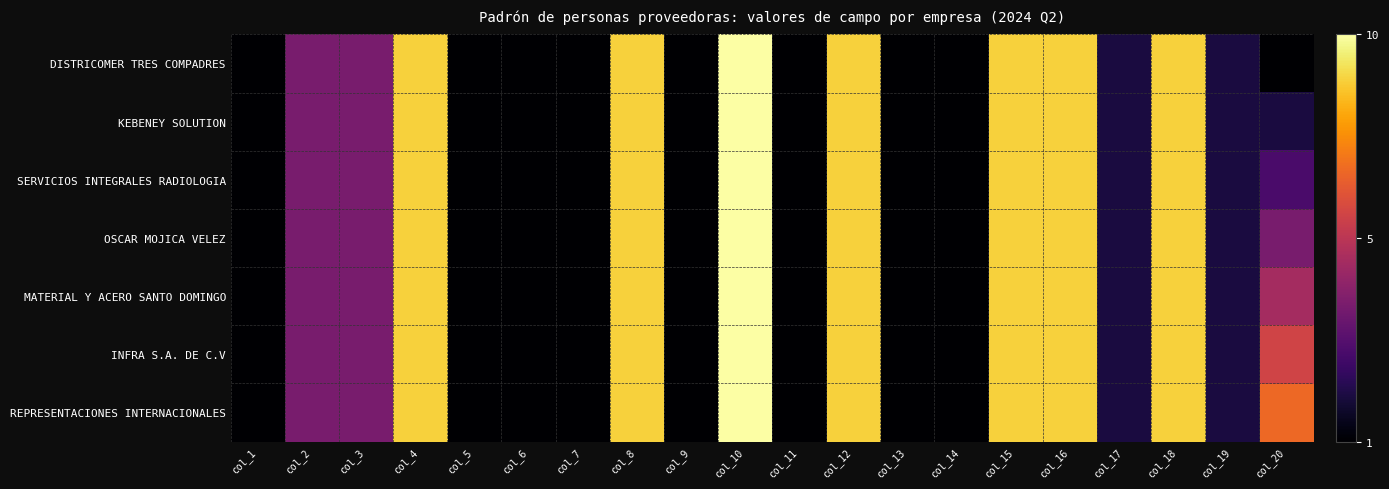

Reading right to left, extract all data points from this chart.

DISTRICOMER TRES COMPADRES: col_20=1	col_19=2	col_18=9	col_17=2	col_16=9	col_15=9	col_14=1	col_13=1	col_12=9	col_11=1	col_10=10	col_9=1	col_8=9	col_7=1	col_6=1	col_5=1	col_4=9	col_3=4	col_2=4	col_1=1
KEBENEY SOLUTION: col_20=2	col_19=2	col_18=9	col_17=2	col_16=9	col_15=9	col_14=1	col_13=1	col_12=9	col_11=1	col_10=10	col_9=1	col_8=9	col_7=1	col_6=1	col_5=1	col_4=9	col_3=4	col_2=4	col_1=1
SERVICIOS INTEGRALES RADIOLOGIA: col_20=3	col_19=2	col_18=9	col_17=2	col_16=9	col_15=9	col_14=1	col_13=1	col_12=9	col_11=1	col_10=10	col_9=1	col_8=9	col_7=1	col_6=1	col_5=1	col_4=9	col_3=4	col_2=4	col_1=1
OSCAR MOJICA VELEZ: col_20=4	col_19=2	col_18=9	col_17=2	col_16=9	col_15=9	col_14=1	col_13=1	col_12=9	col_11=1	col_10=10	col_9=1	col_8=9	col_7=1	col_6=1	col_5=1	col_4=9	col_3=4	col_2=4	col_1=1
MATERIAL Y ACERO SANTO DOMINGO: col_20=5	col_19=2	col_18=9	col_17=2	col_16=9	col_15=9	col_14=1	col_13=1	col_12=9	col_11=1	col_10=10	col_9=1	col_8=9	col_7=1	col_6=1	col_5=1	col_4=9	col_3=4	col_2=4	col_1=1
INFRA S.A. DE C.V: col_20=6	col_19=2	col_18=9	col_17=2	col_16=9	col_15=9	col_14=1	col_13=1	col_12=9	col_11=1	col_10=10	col_9=1	col_8=9	col_7=1	col_6=1	col_5=1	col_4=9	col_3=4	col_2=4	col_1=1
REPRESENTACIONES INTERNACIONALES: col_20=7	col_19=2	col_18=9	col_17=2	col_16=9	col_15=9	col_14=1	col_13=1	col_12=9	col_11=1	col_10=10	col_9=1	col_8=9	col_7=1	col_6=1	col_5=1	col_4=9	col_3=4	col_2=4	col_1=1